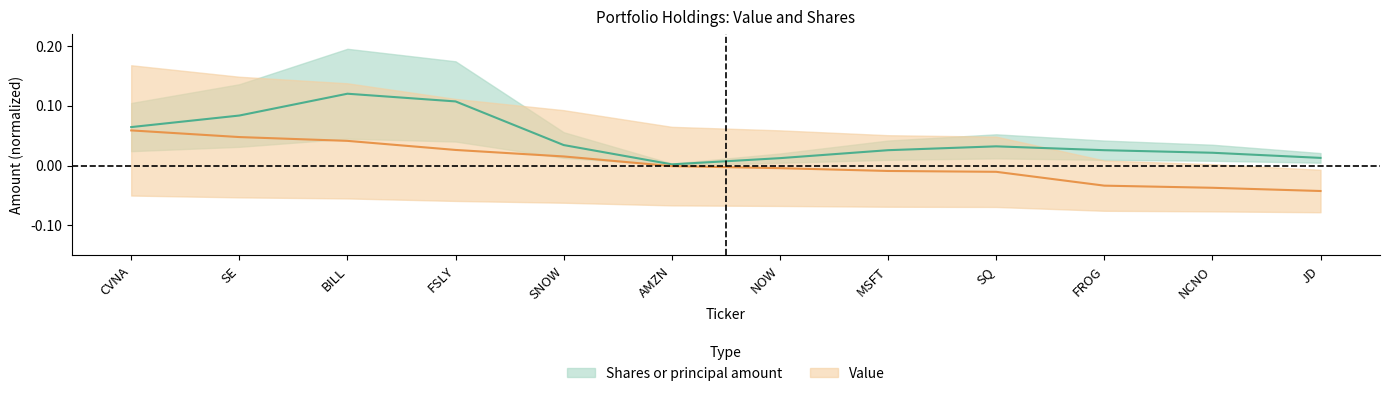

Rank the series at BILL from highest to lowest value.

Shares or principal amount, Value